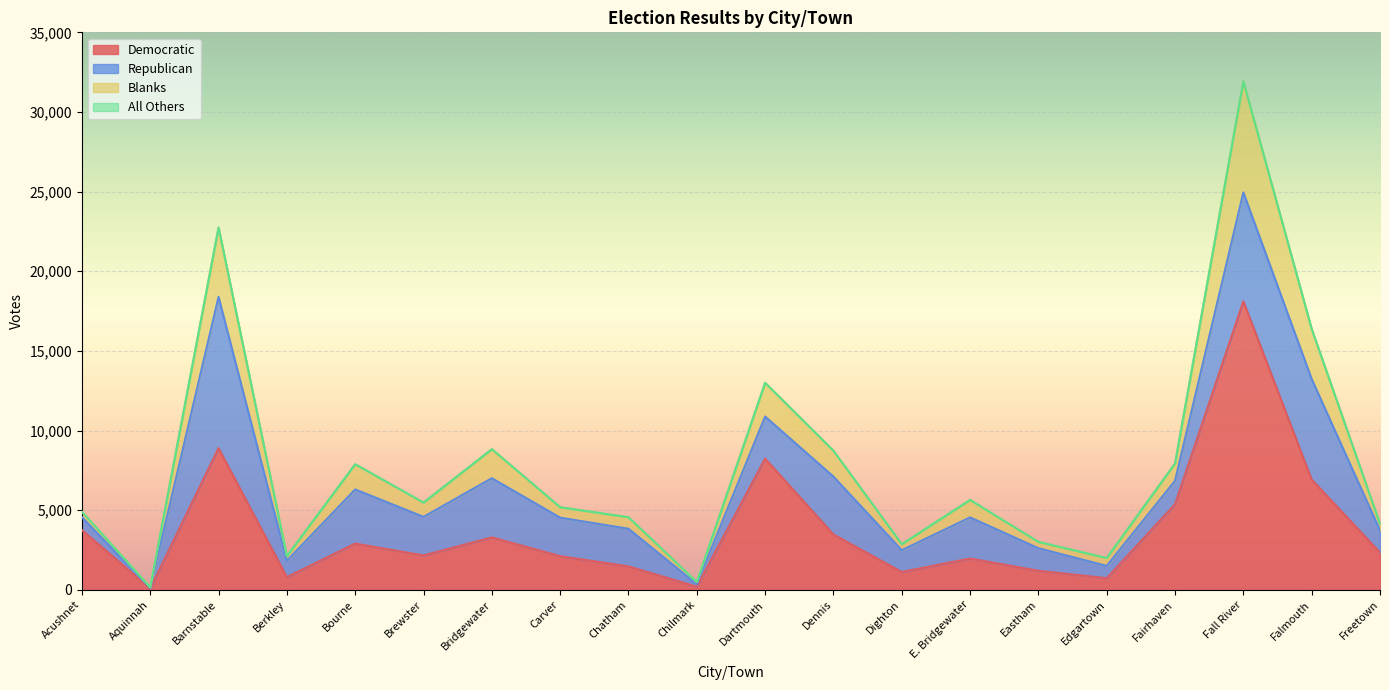

At which label does Democratic reach its peak?

Fall River